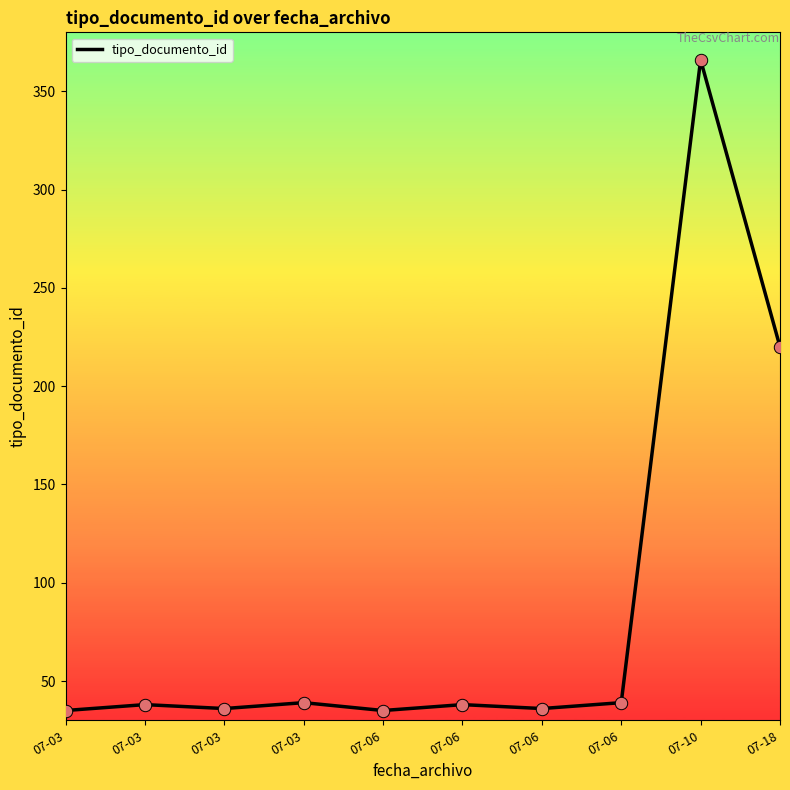

Approximately how many times larger is the value at 07-03 compared to 07-03?

1.0